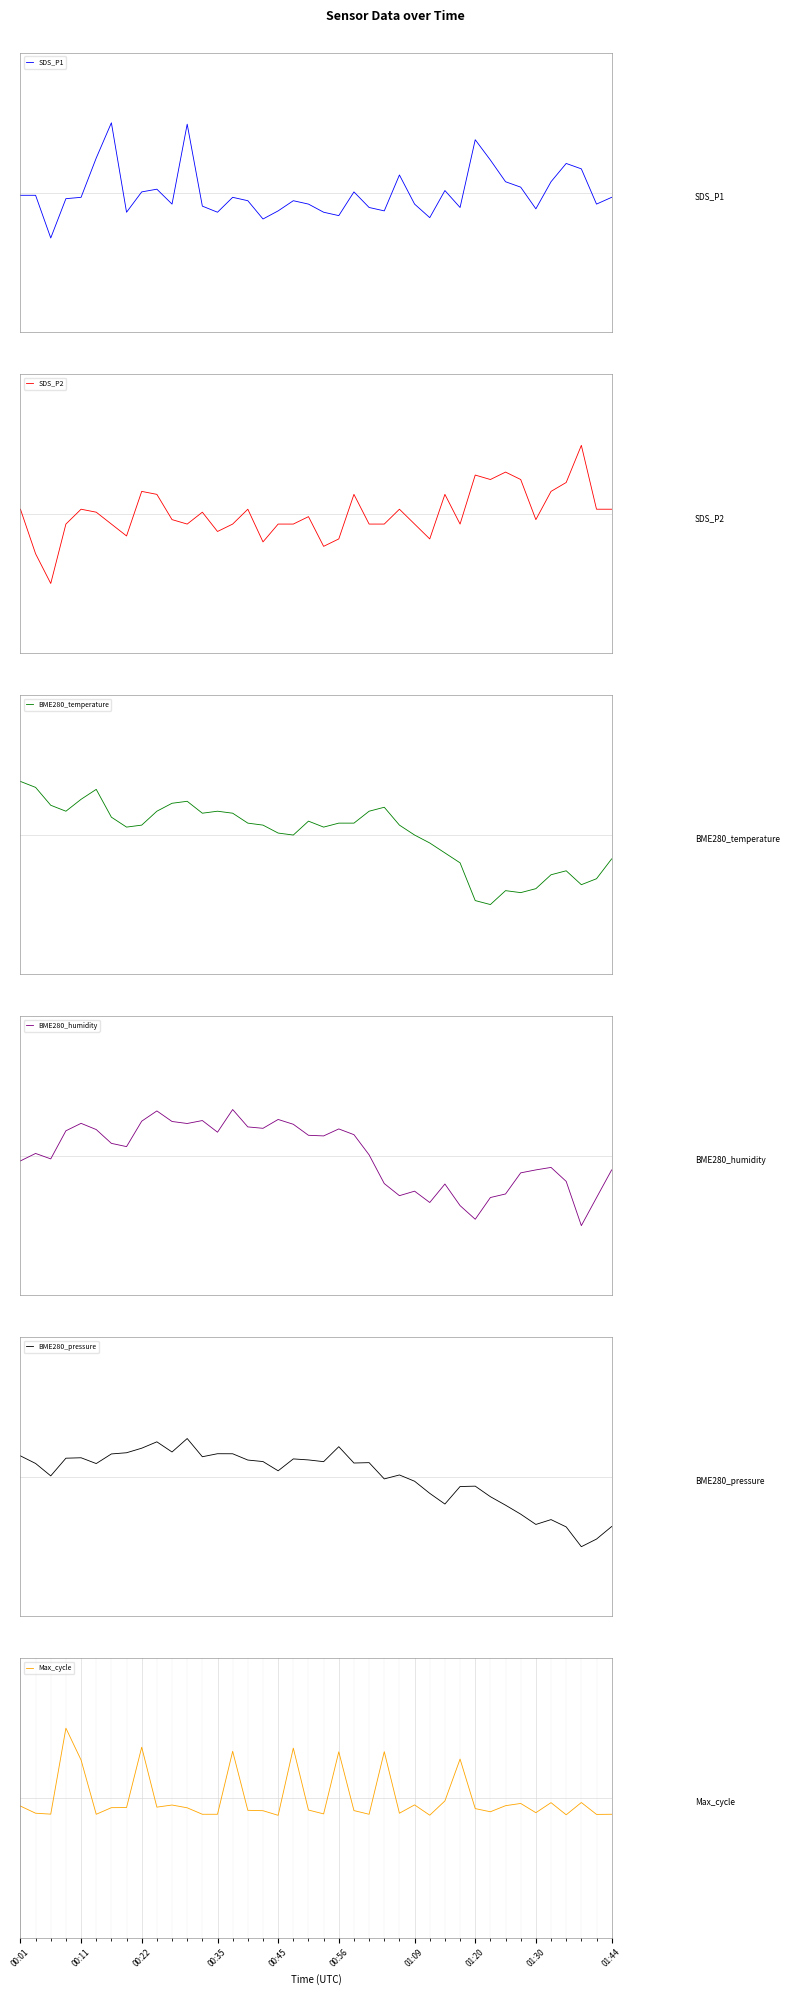

The value of SDS_P1 at 01:09 is 1.1. True or false?

False